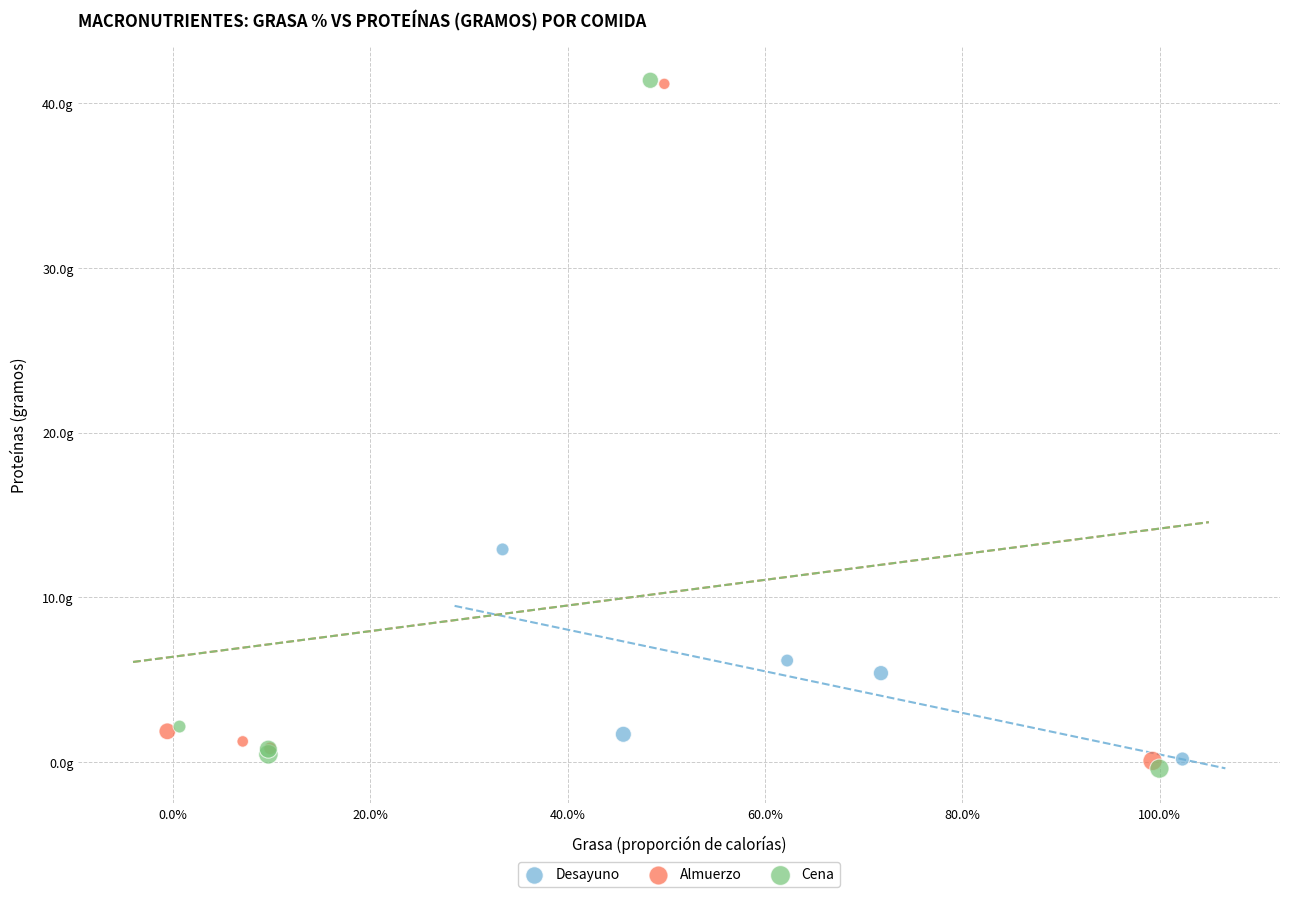

Which series has the widest spread of Y values?

Cena